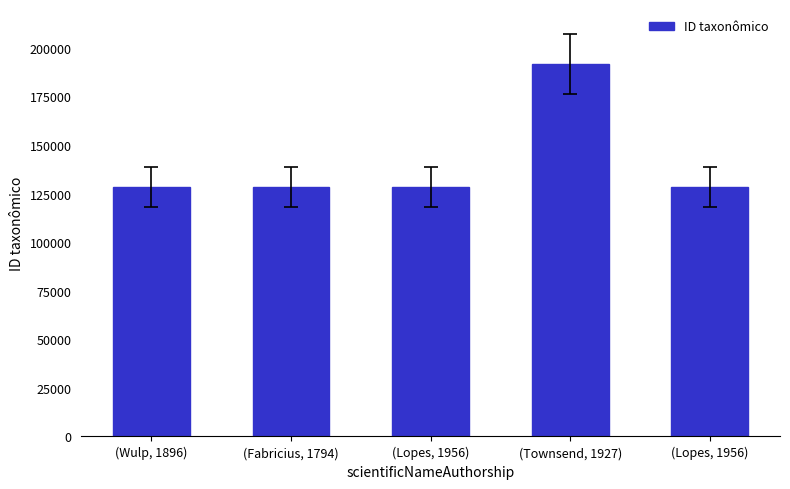

Does the chart contain any negative values?

No